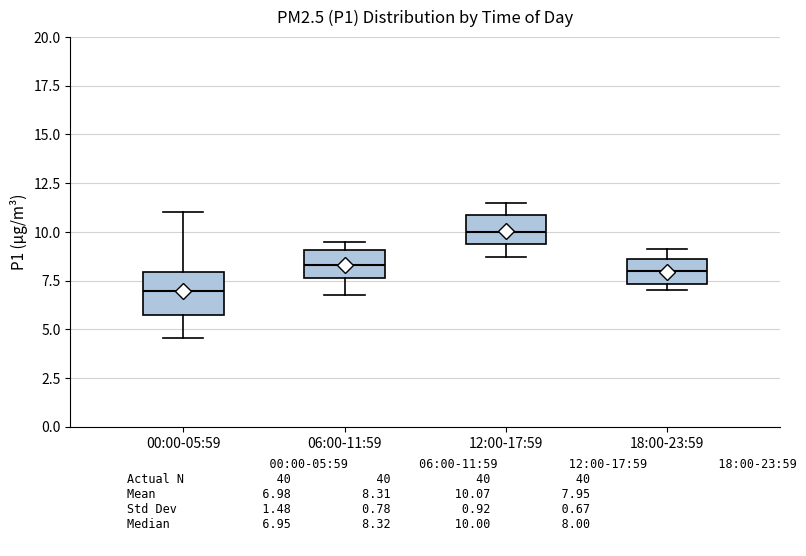

Comparing the boxes themselves (not the whiskers), which one is the tallest?

00:00-05:59